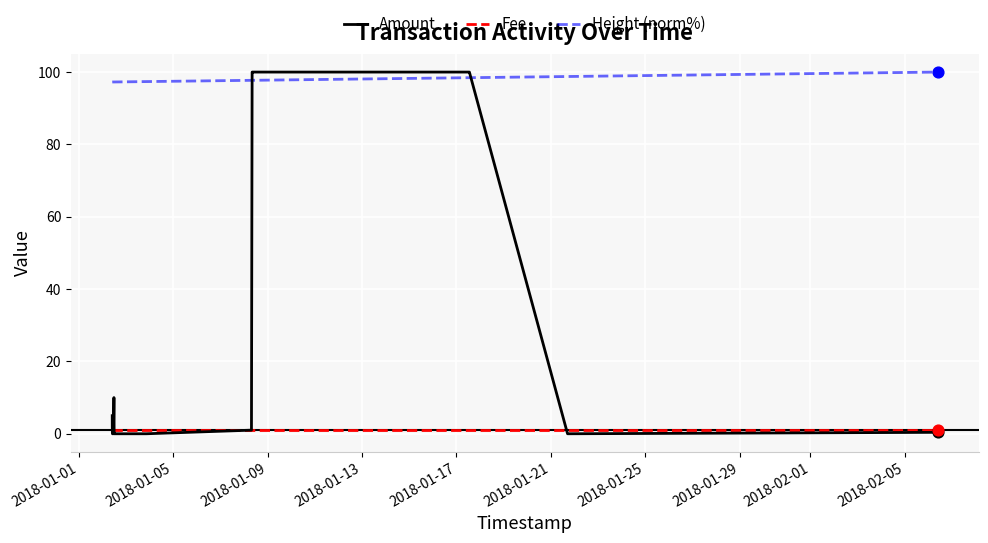

Which series has the largest total across all categories?

Height (norm%)